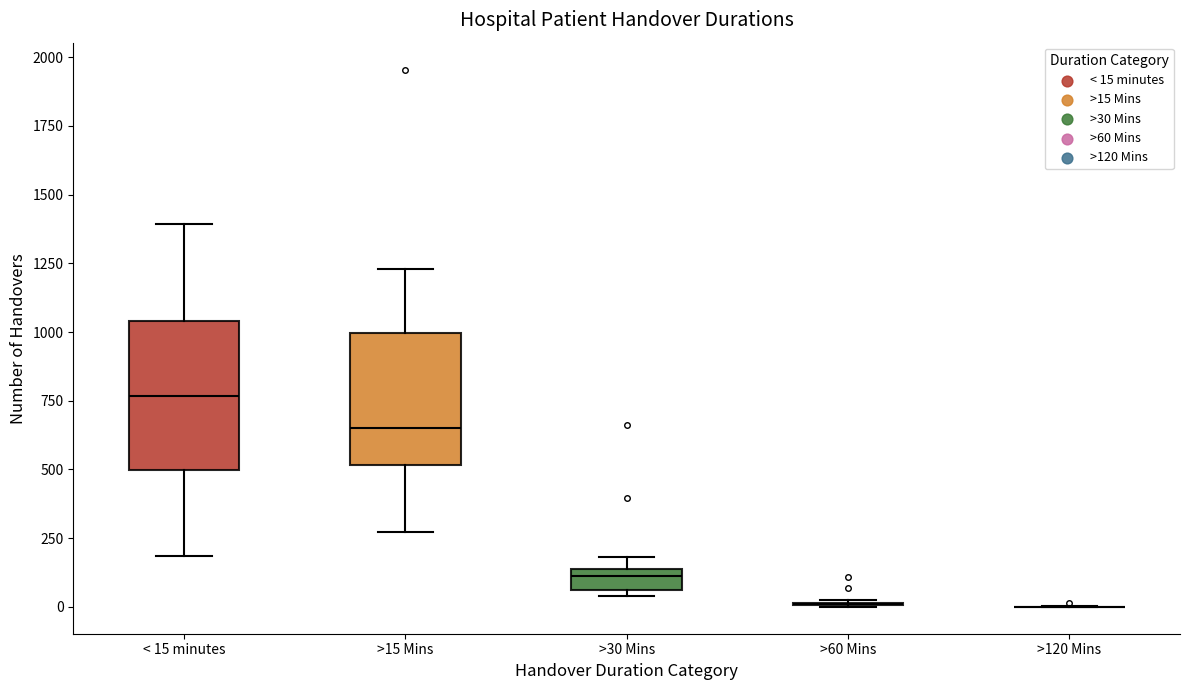

Where is the upper edge of the box for >30 Mins on the y-axis? The values are not printed on the chart, so give them approximately, as read against the axis.

150